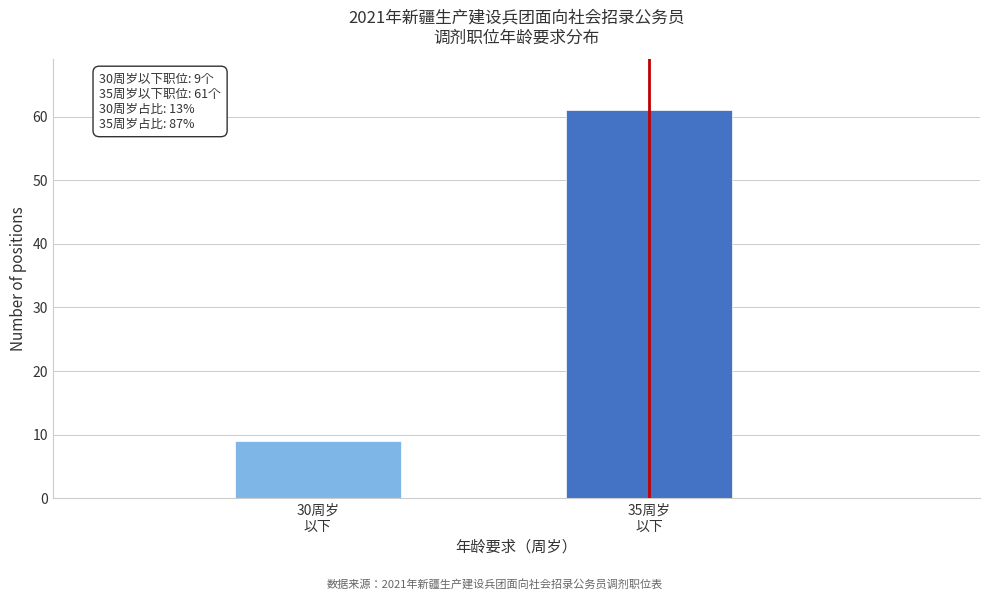

Reading left to right, what are all the values shown in this chart?

9	61